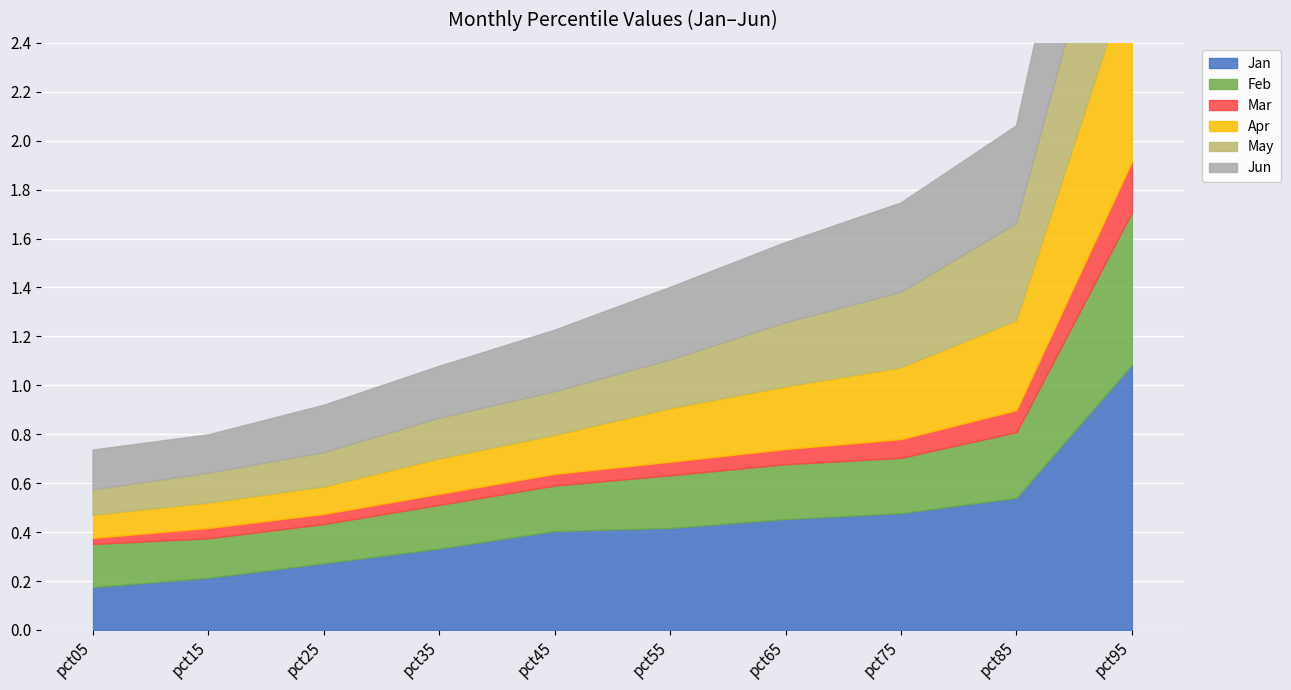

What is the sum of all Mar values?

0.7